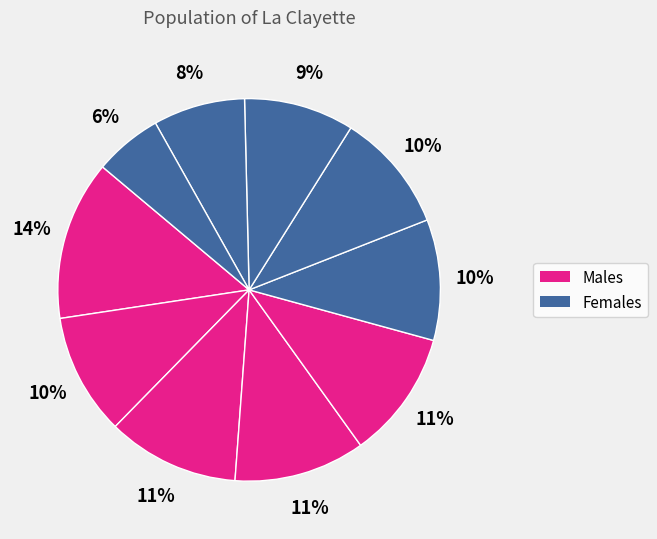

Is there a majority slice in this chart?

No